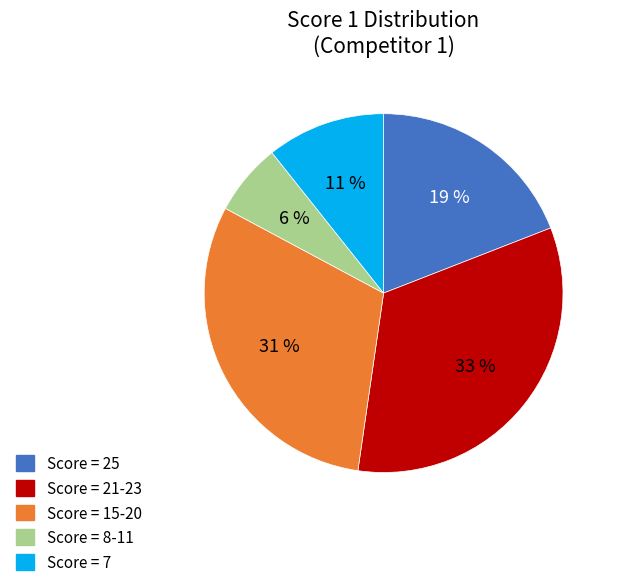

Is there a majority slice in this chart?

No